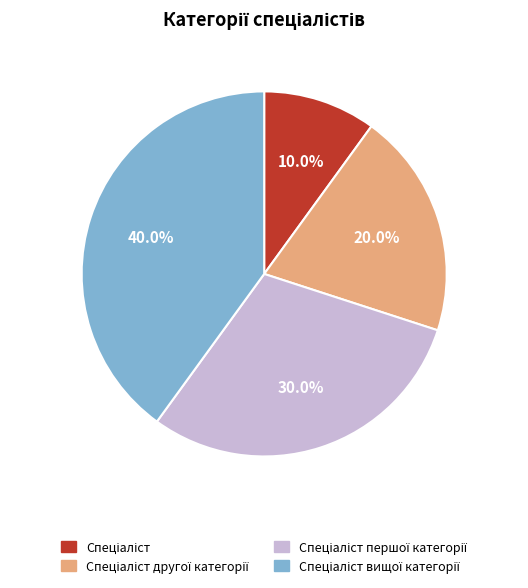

Does any single category account for the majority?

No